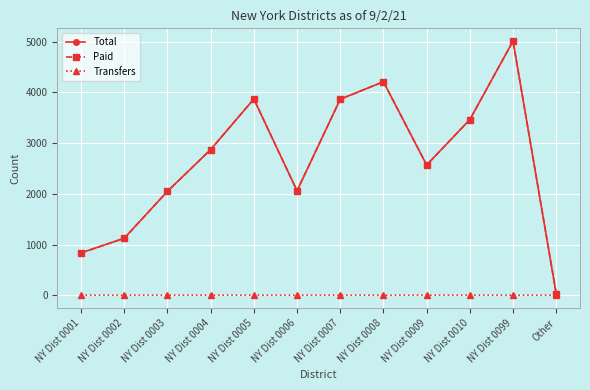

What is the spread (max minus min) of values at NY Dist 0010?

3461